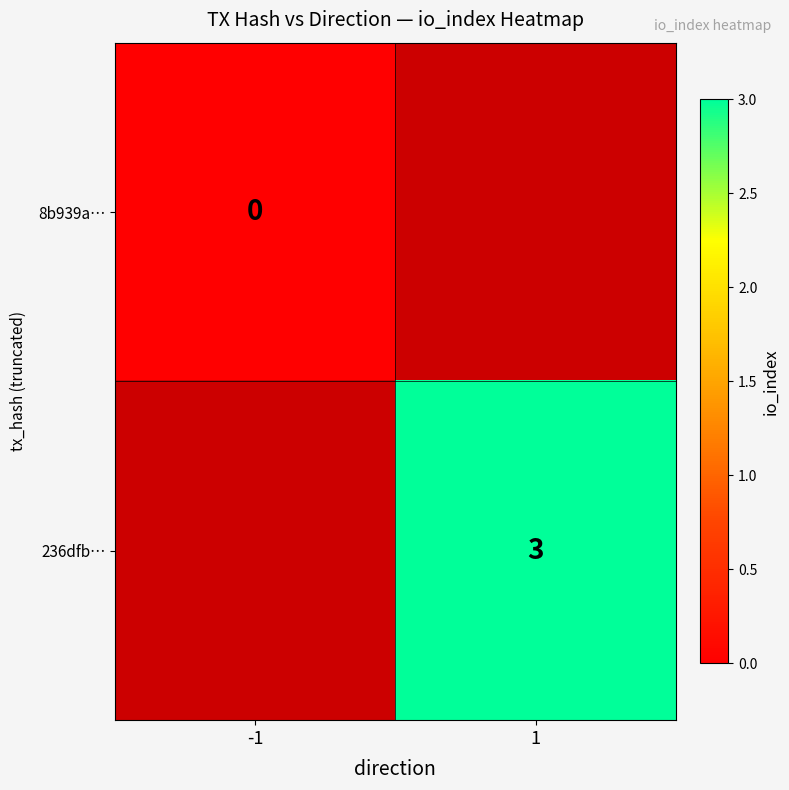

Is it true that 236dfb… equals 3 at 1?

True